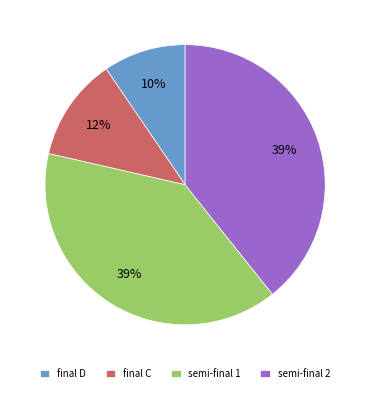

How many slices are in this pie chart?

4